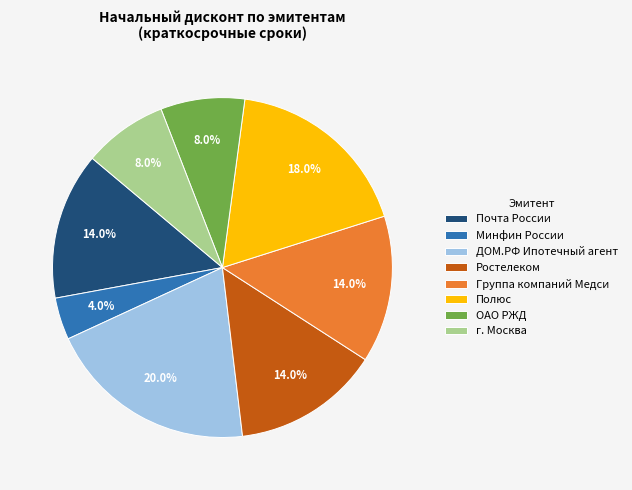

Is there a majority slice in this chart?

No